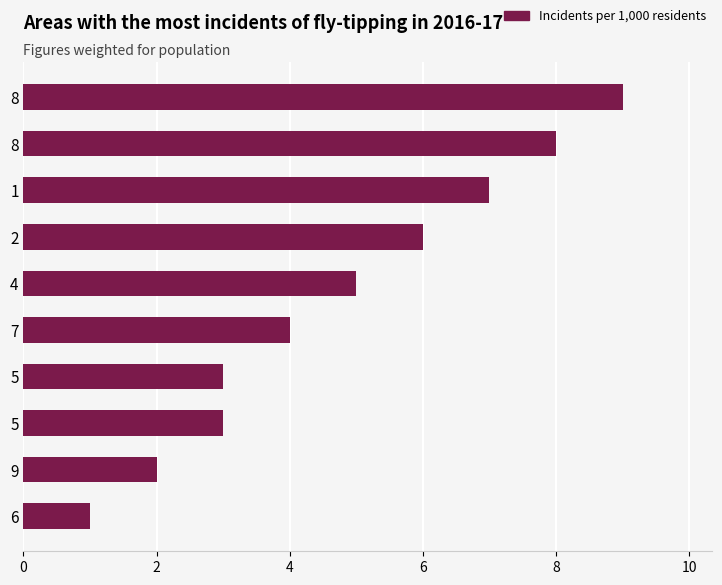

How many data points does each series have?

10